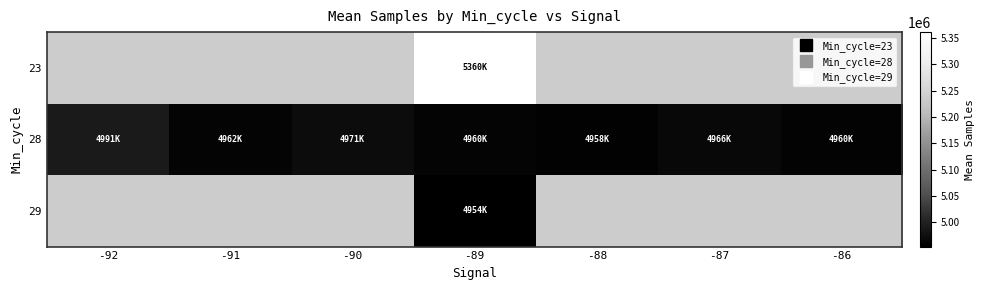

At which category is the sum across all series the highest?

-89